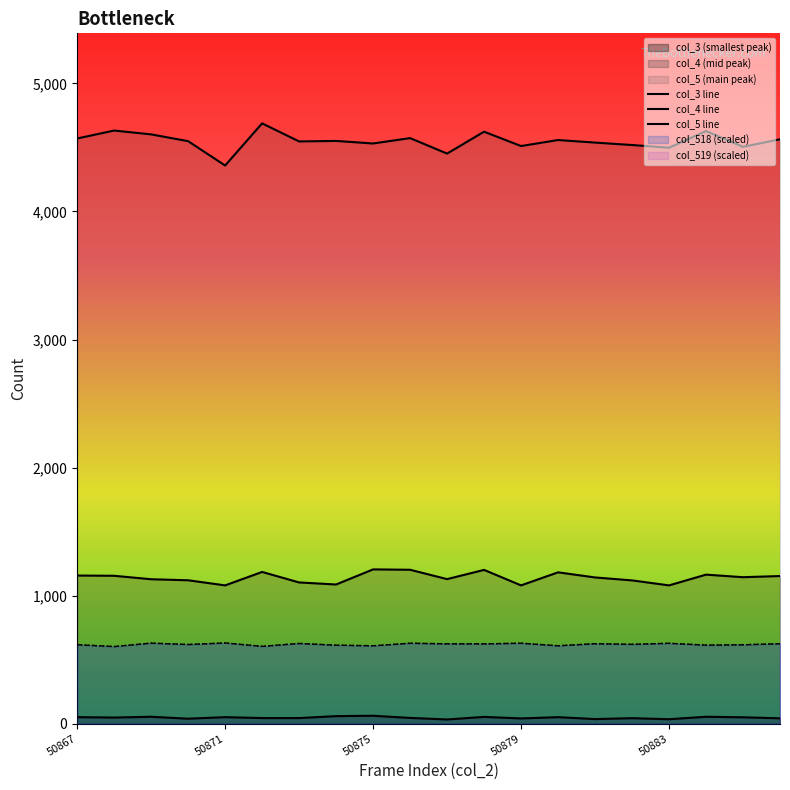

At how many categories does at least one series exceed 3166?

20